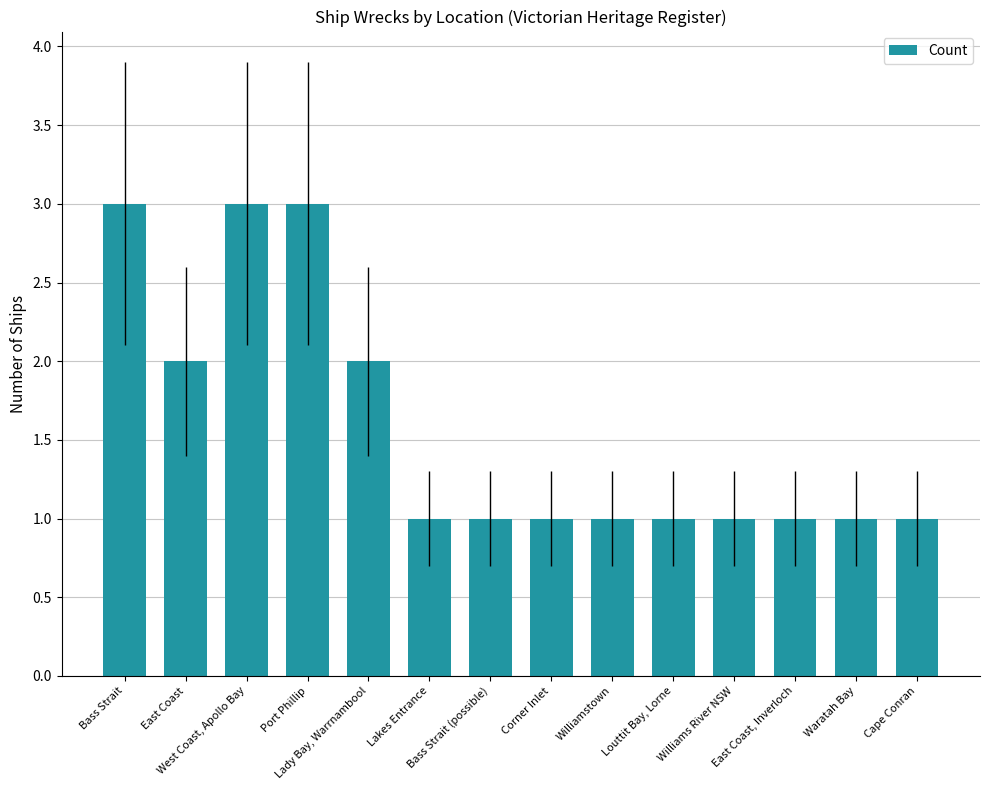

What is the sum of all values?

22